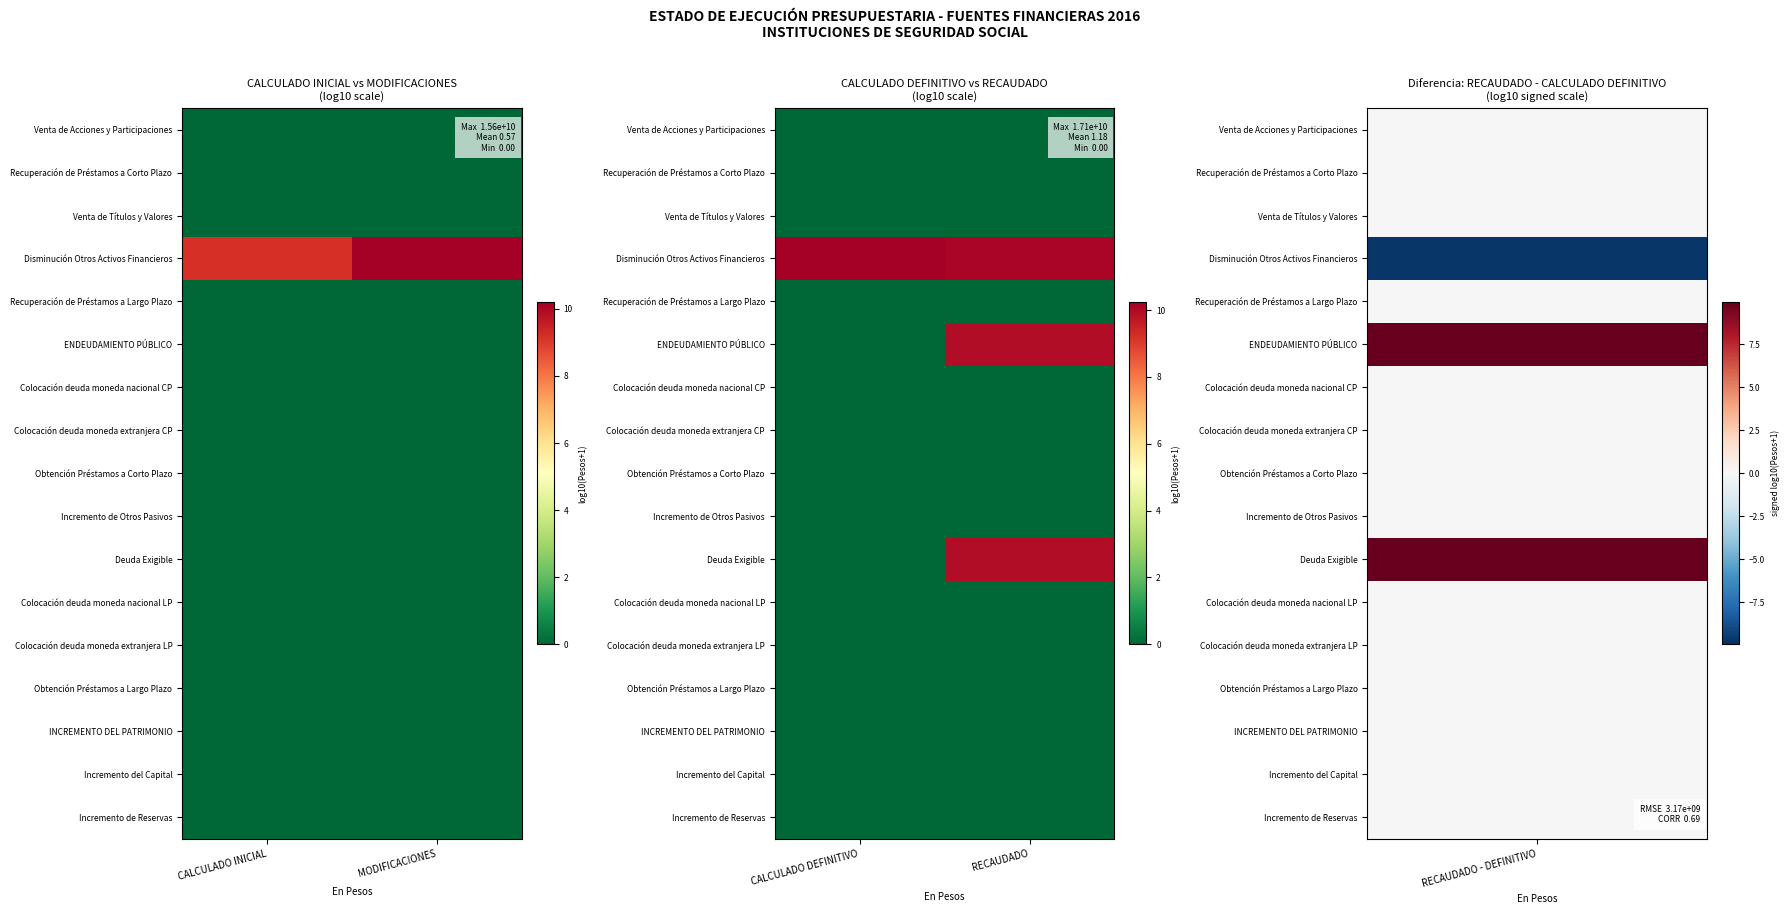

Which category has the lowest value across all series?

CALCULADO DEFINITIVO